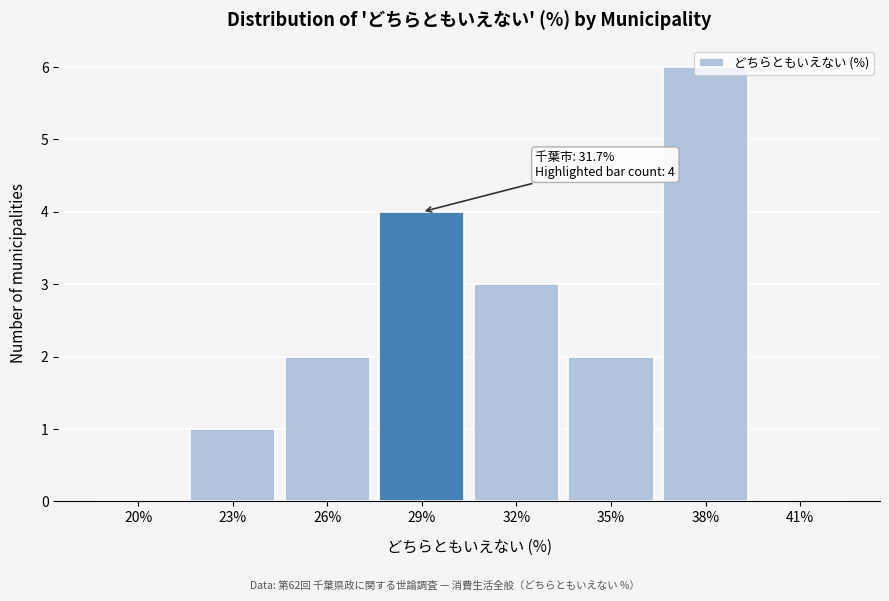

Which category has the highest value across all series?

38%